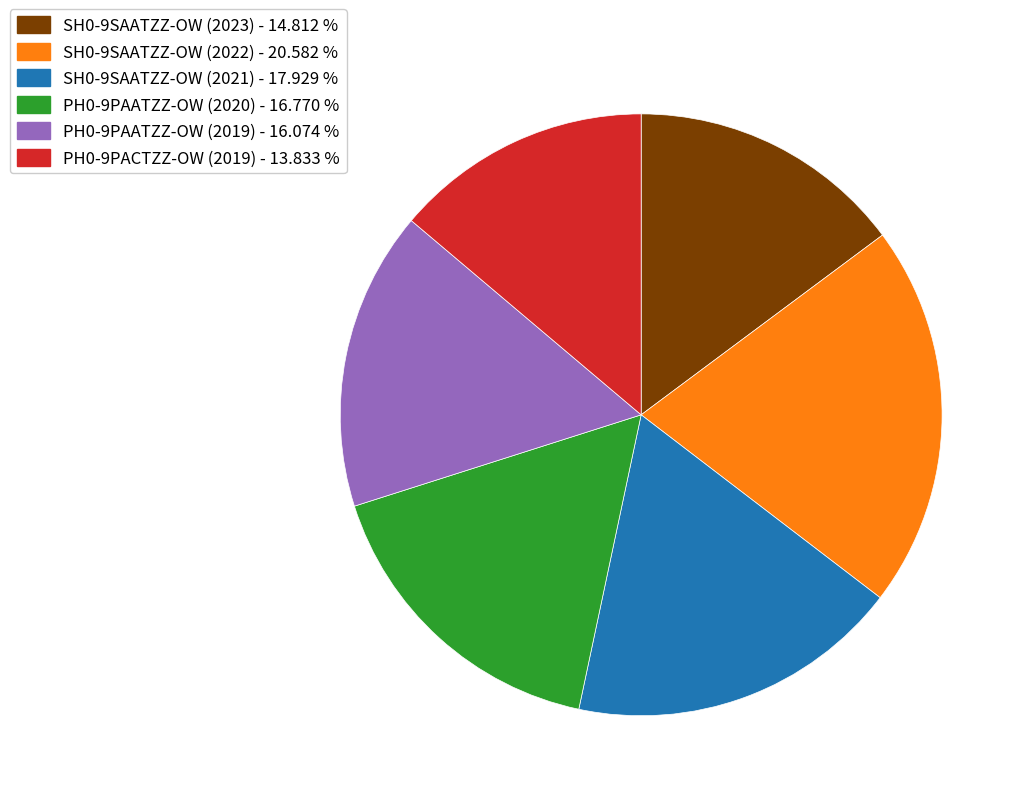

What is the smallest slice in the pie chart?

PH0-9PACTZZ-OW (2019)